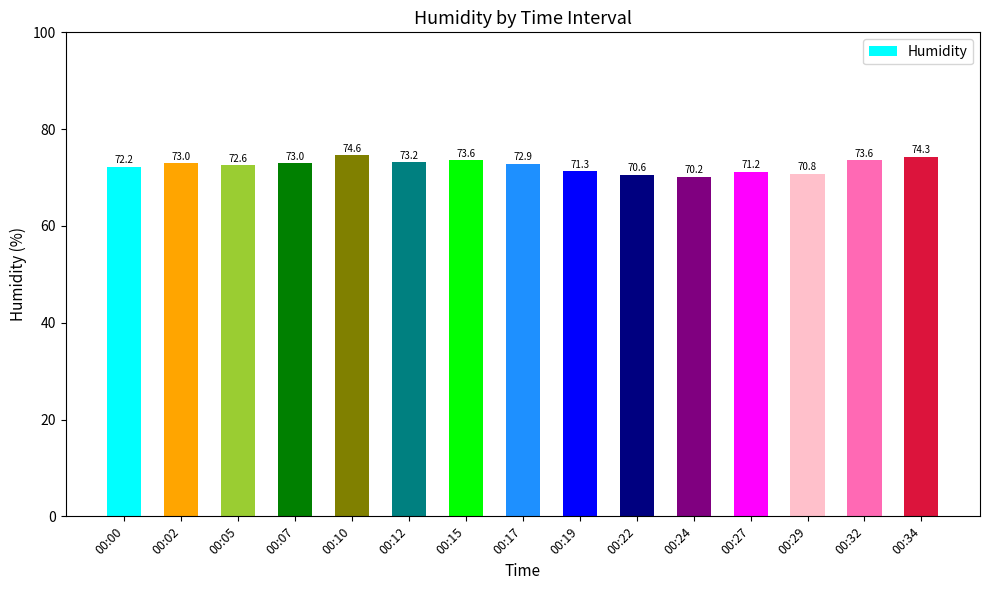

How many data points does each series have?

15